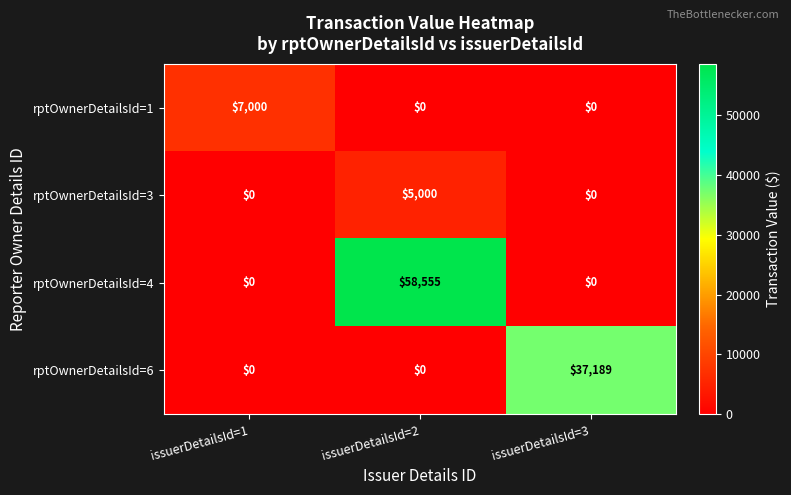

Between issuerDetailsId=1 and issuerDetailsId=3, which series saw the biggest shift?

rptOwnerDetailsId=6